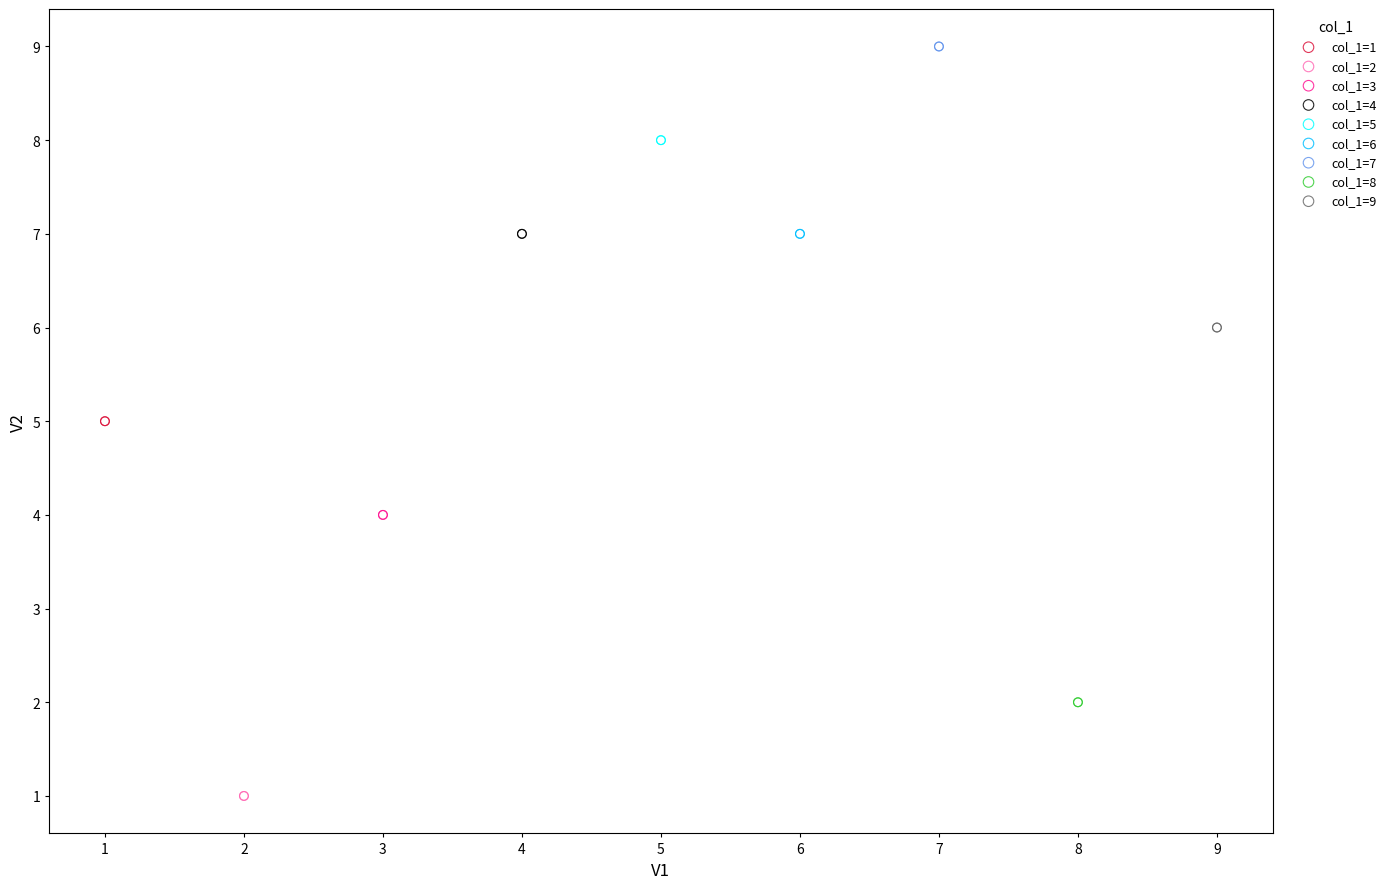

Which series reaches the maximum Y coordinate?

col_1=7